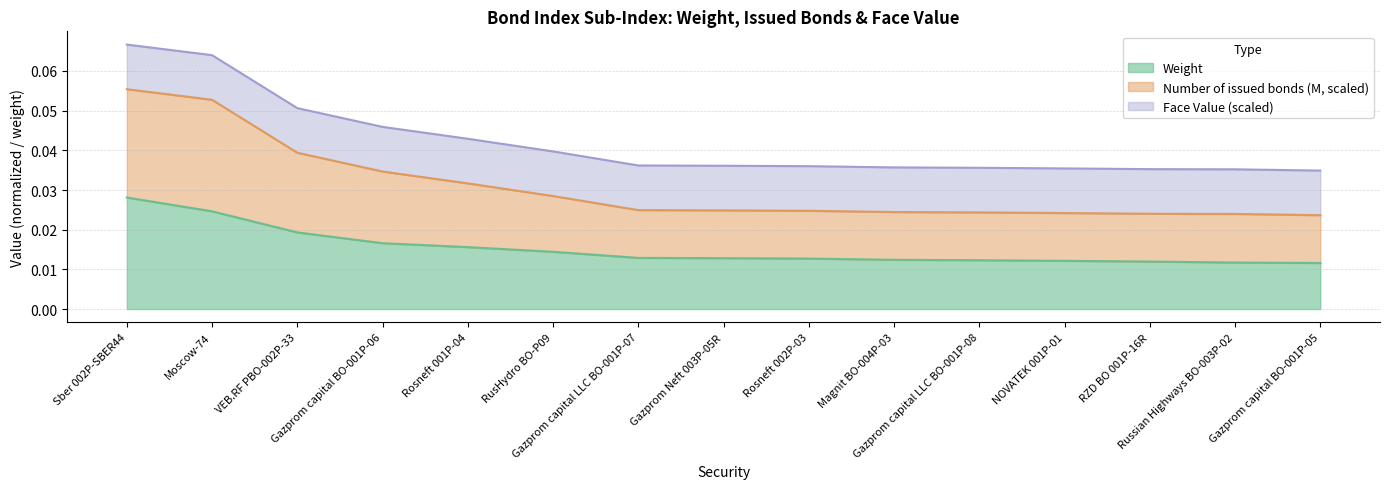

List the labels in order of Weight value, largest first.

Sber 002P-SBER44, Moscow-74, VEB.RF PBO-002P-33, Gazprom capital BO-001P-06, Rosneft 001P-04, RusHydro BO-P09, Gazprom capital LLC BO-001P-07, Gazprom Neft 003P-05R, Rosneft 002P-03, Magnit BO-004P-03, Gazprom capital LLC BO-001P-08, NOVATEK 001P-01, RZD BO 001P-16R, Russian Highways BO-003P-02, Gazprom capital BO-001P-05